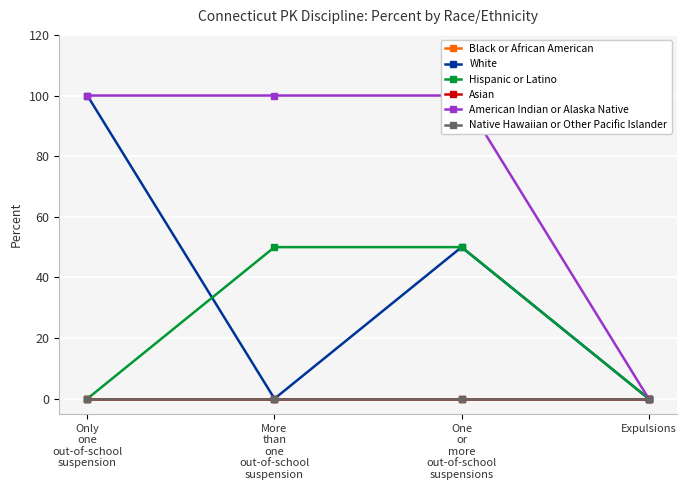

How many lines are shown in the chart?

6